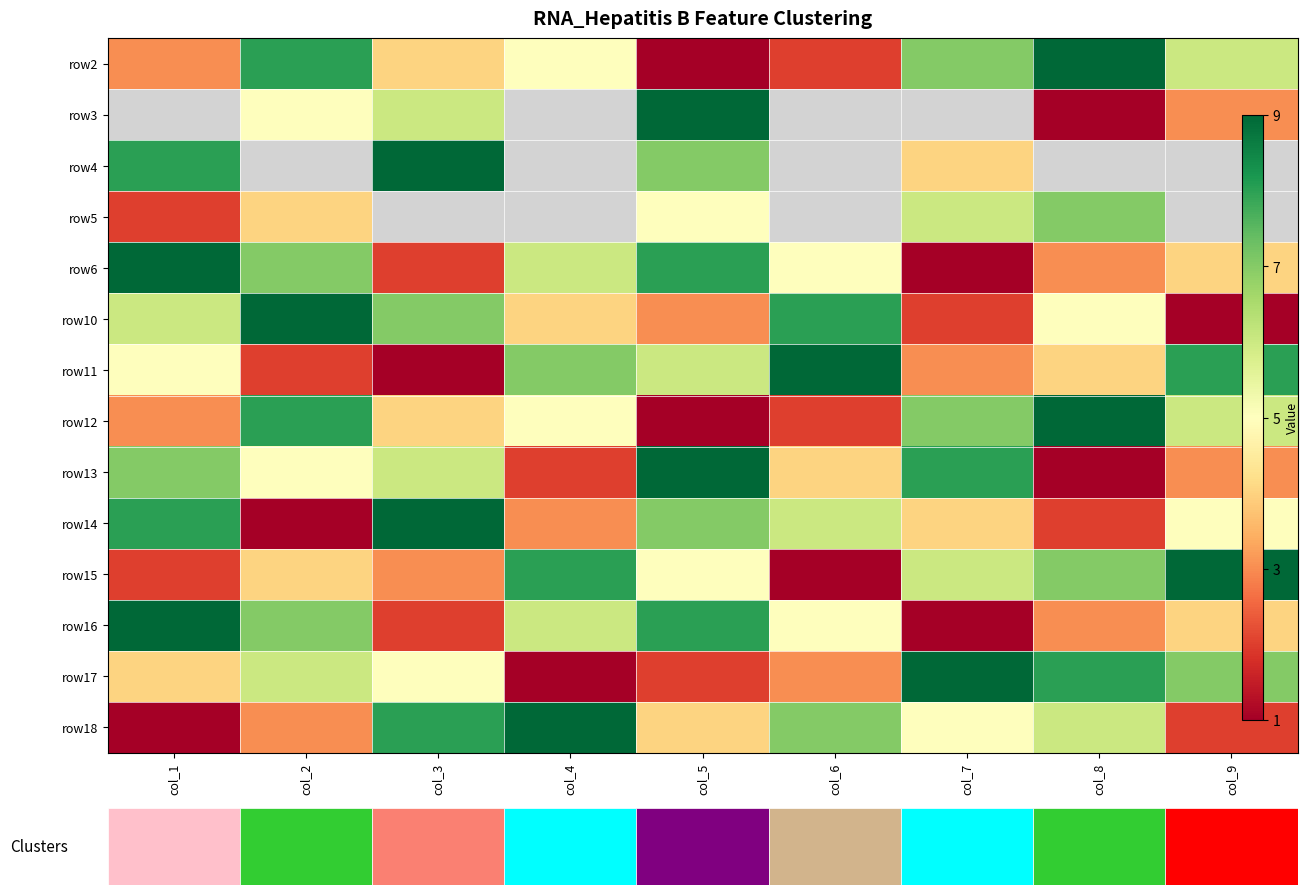

What is the minimum value for row15?

1.0